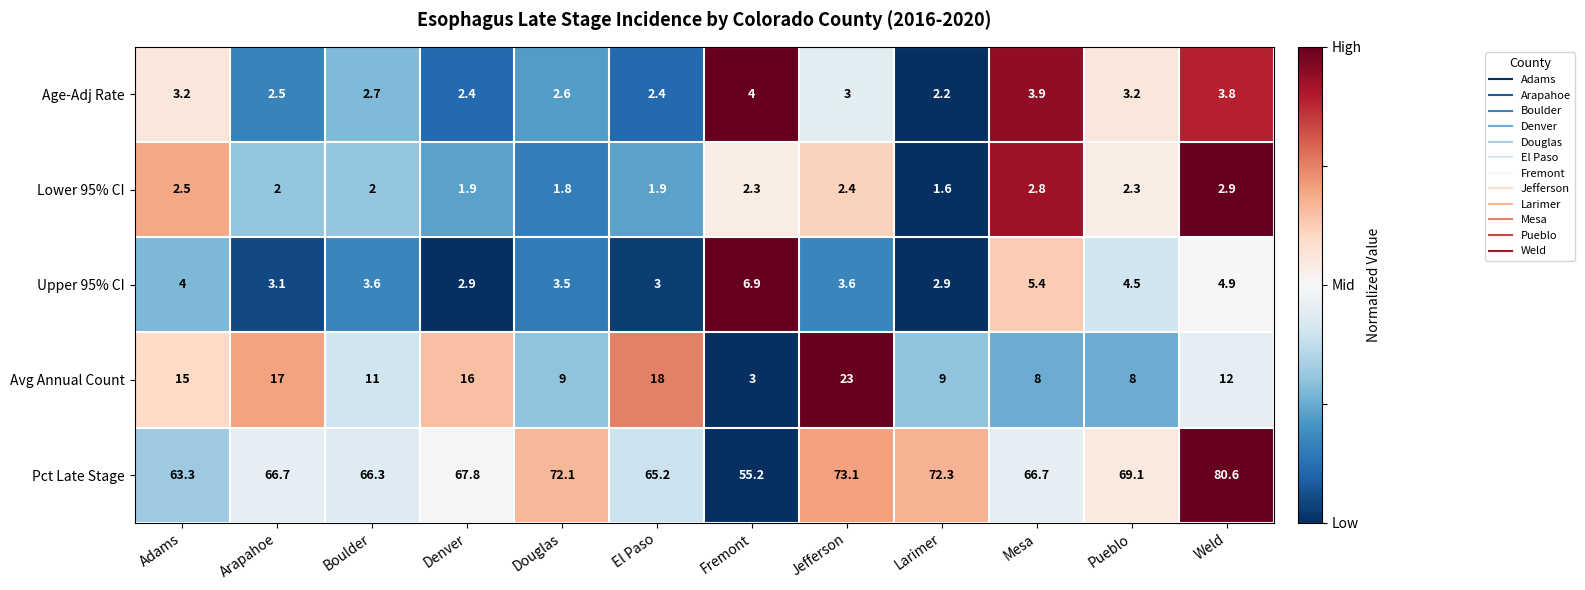

What is the difference between the second highest and minimum values in the Pct Late Stage series?

17.9